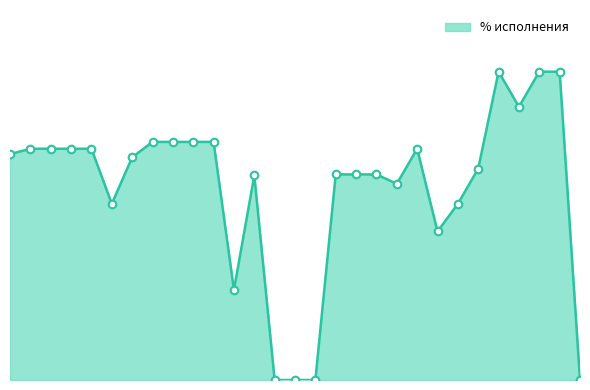

Does the chart have visible grid lines?

No